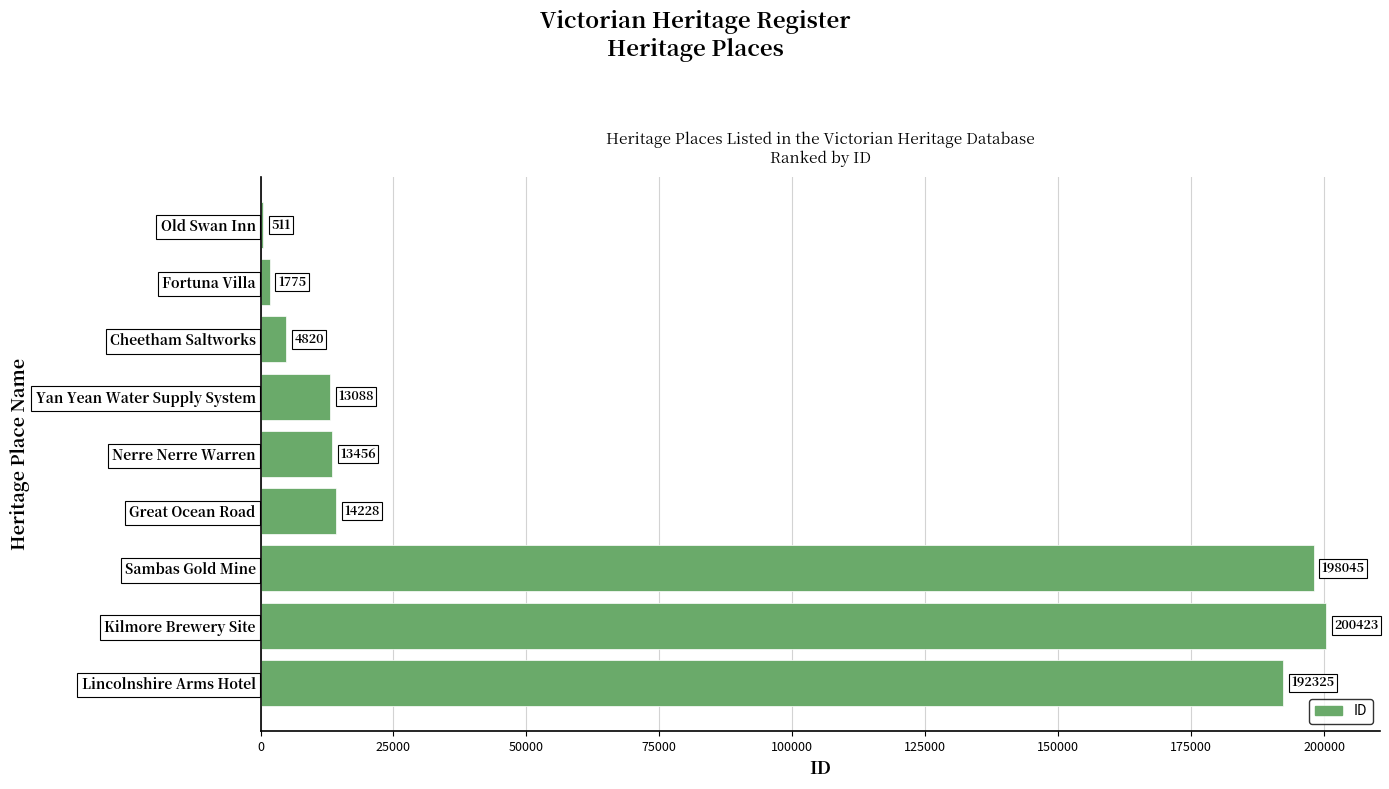

The chart shows a value of 13088 at Yan Yean Water Supply System. True or false?

True